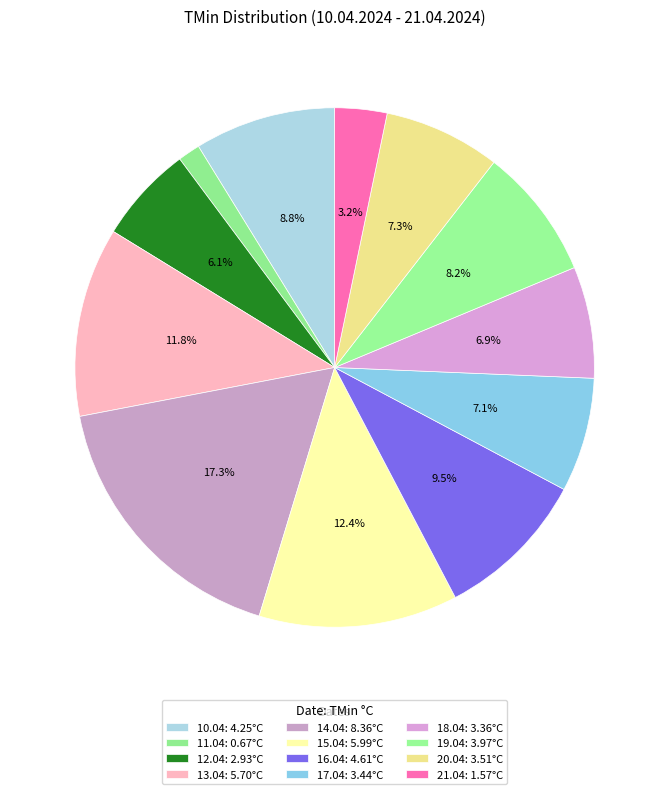

Is the sum of 21.04 and 13.04 greater than half?

No